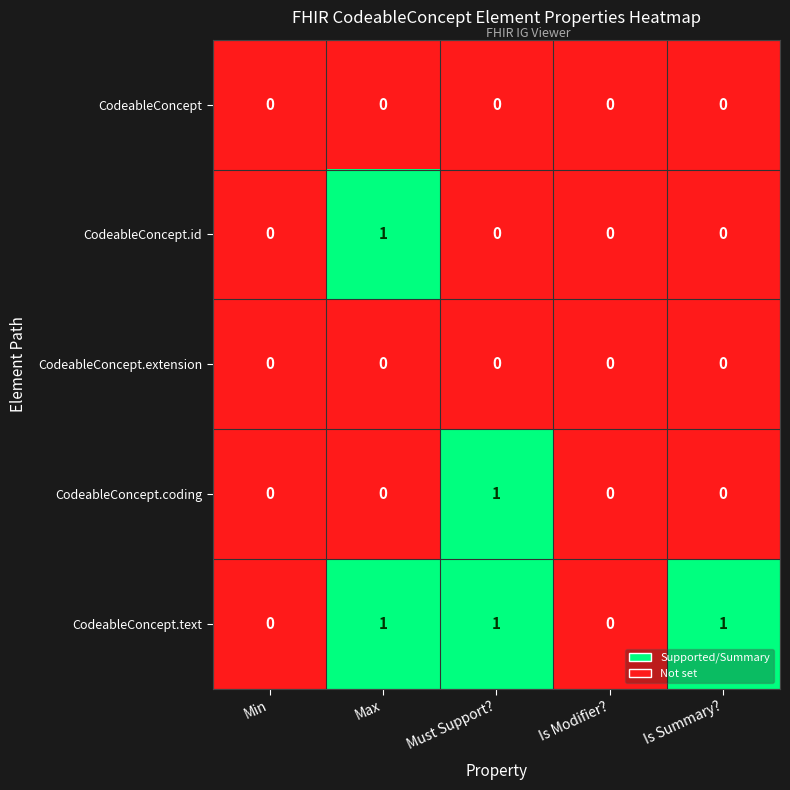

Which category has the highest value in the CodeableConcept.coding series?

Must Support?